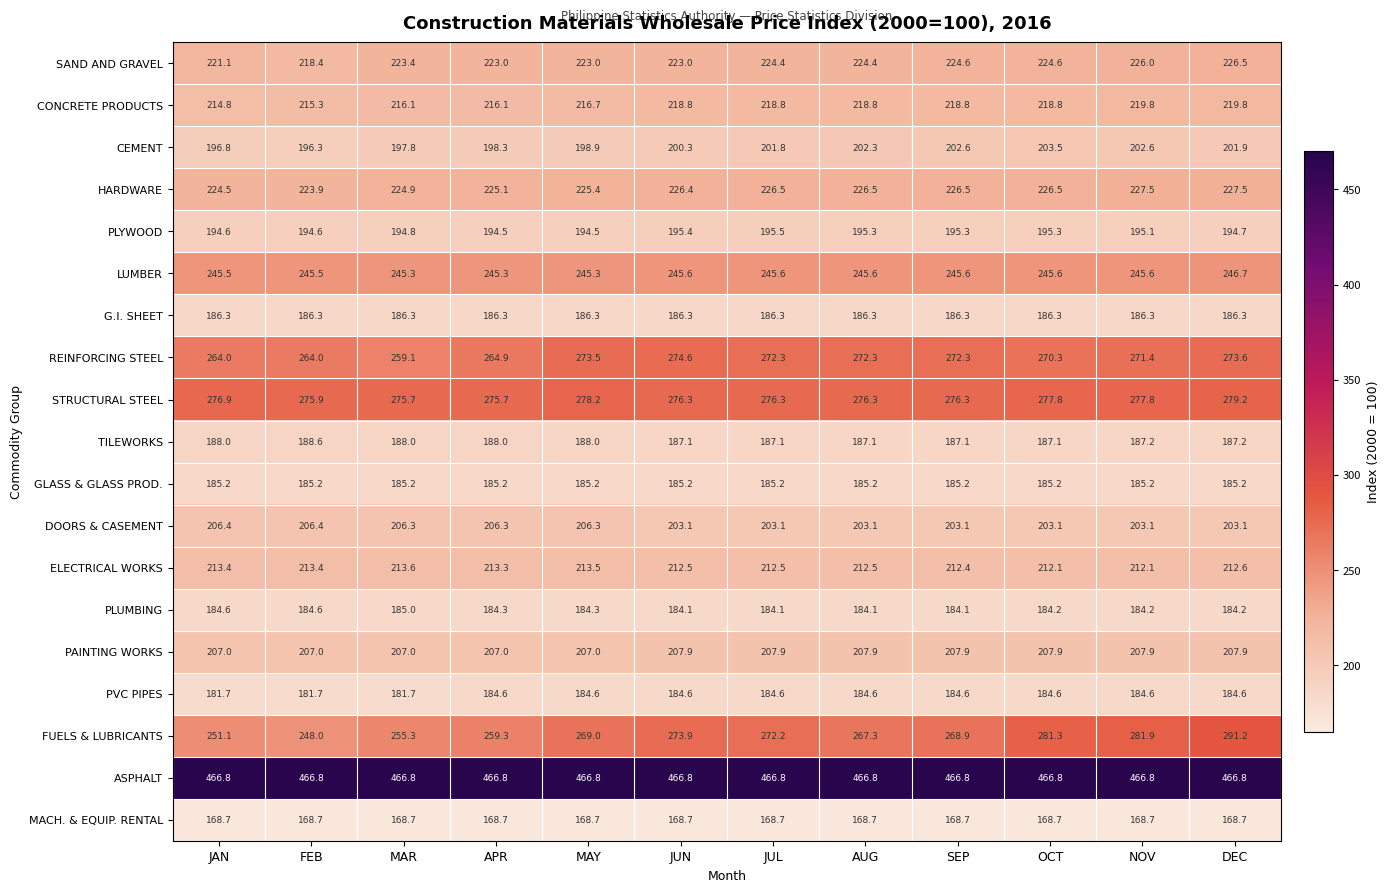

Which series changed the most between JAN and OCT?

FUELS & LUBRICANTS